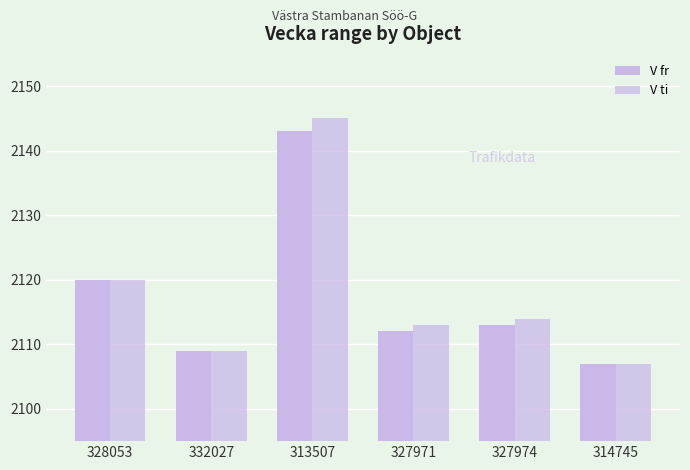

At which category does the chart reach its peak across all series?

313507